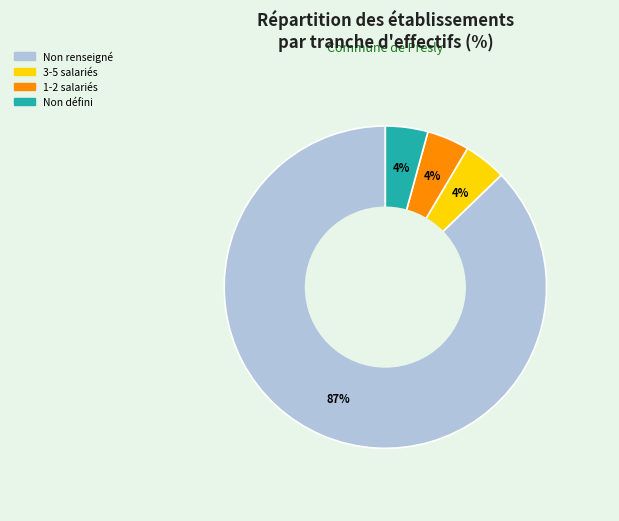

Does any single category account for the majority?

Yes